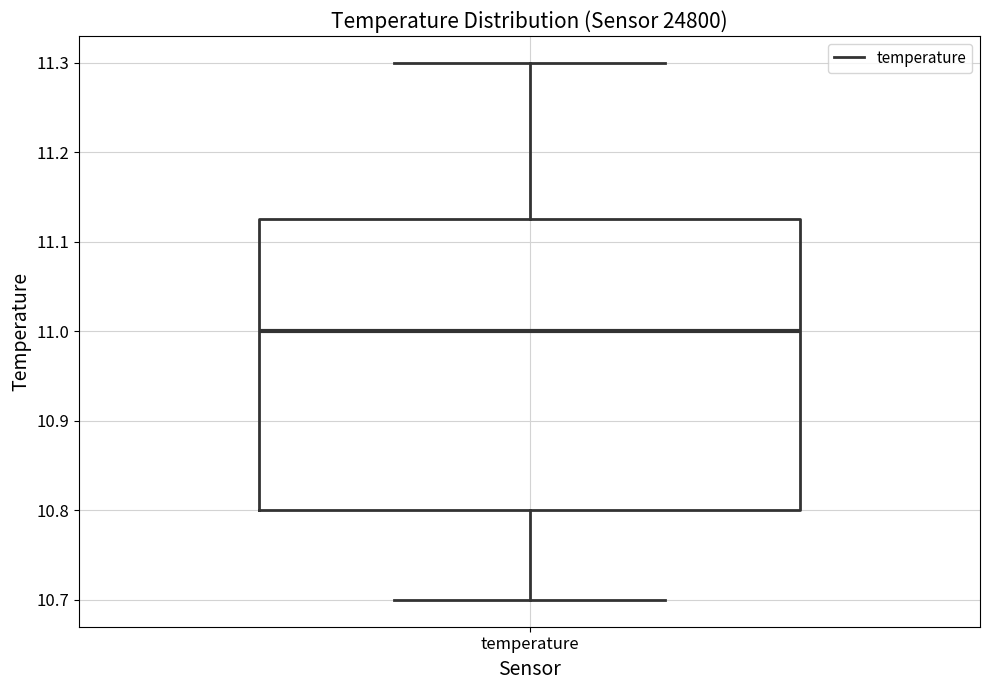

Transcribe this box plot: give where the median line is, the range the box spans, and where the two whiskers end, as read against the y-axis. The values are not printed on the chart, so give them approximately, as read against the axis.

median 11.00, box 10.80 to 11.13, whiskers 10.70 to 11.30